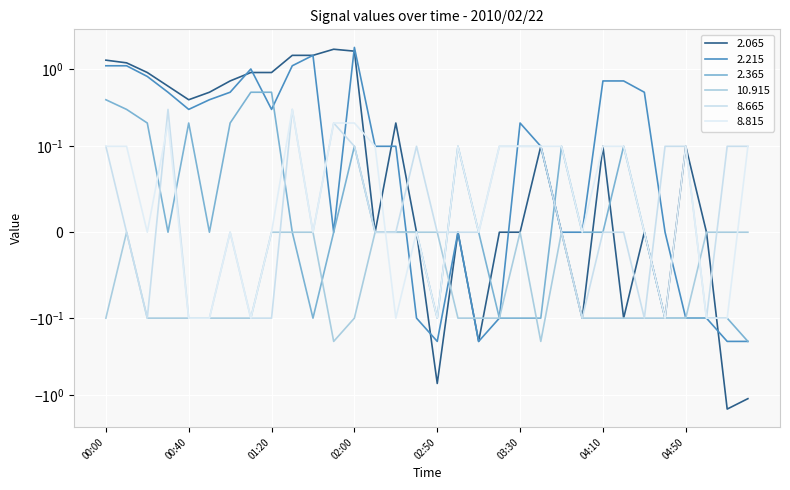

What is the value of the 8.665 point at the 21st from the left?

0.1